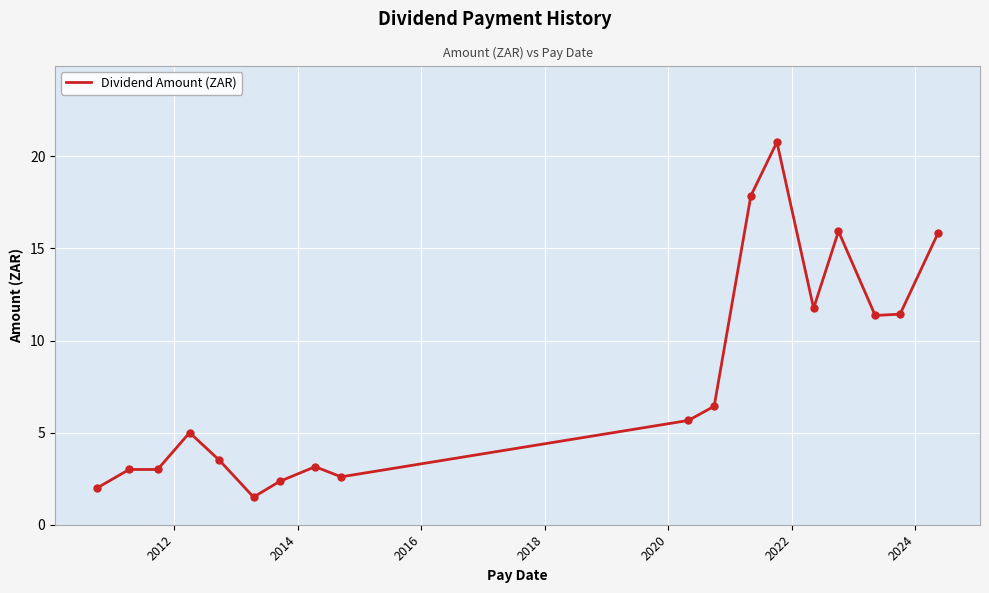

How many lines are shown in the chart?

1